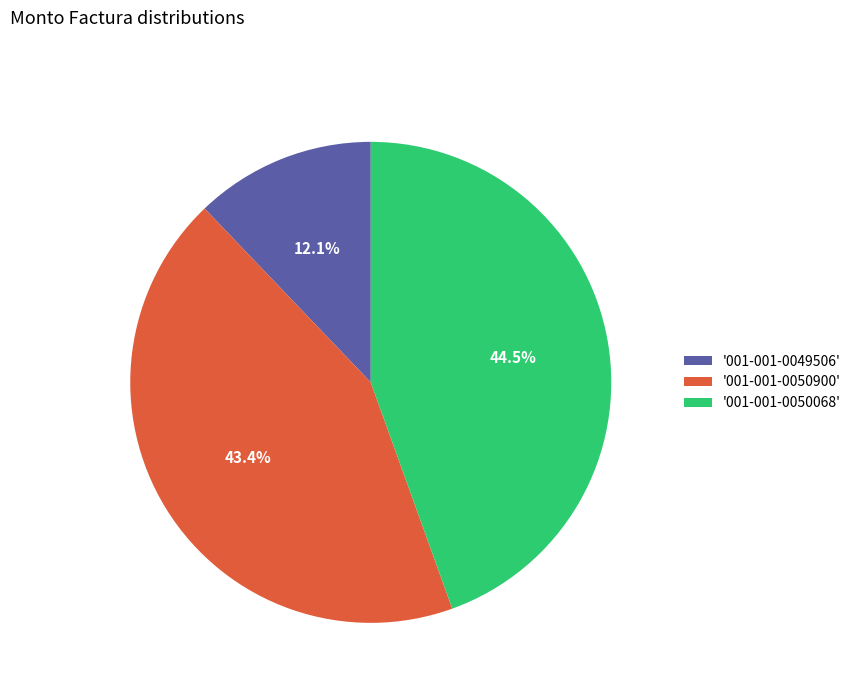

Which slice is the largest?

'001-001-0050068'